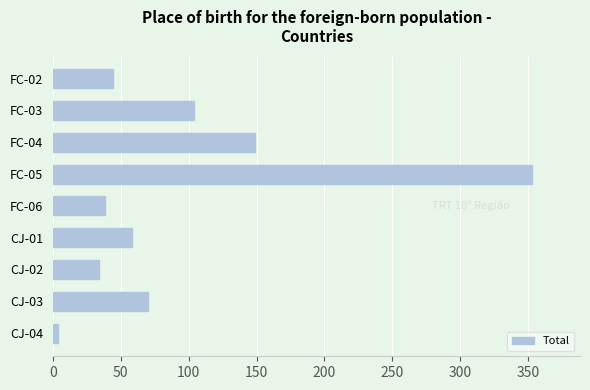

Which category has the highest value across all series?

FC-05